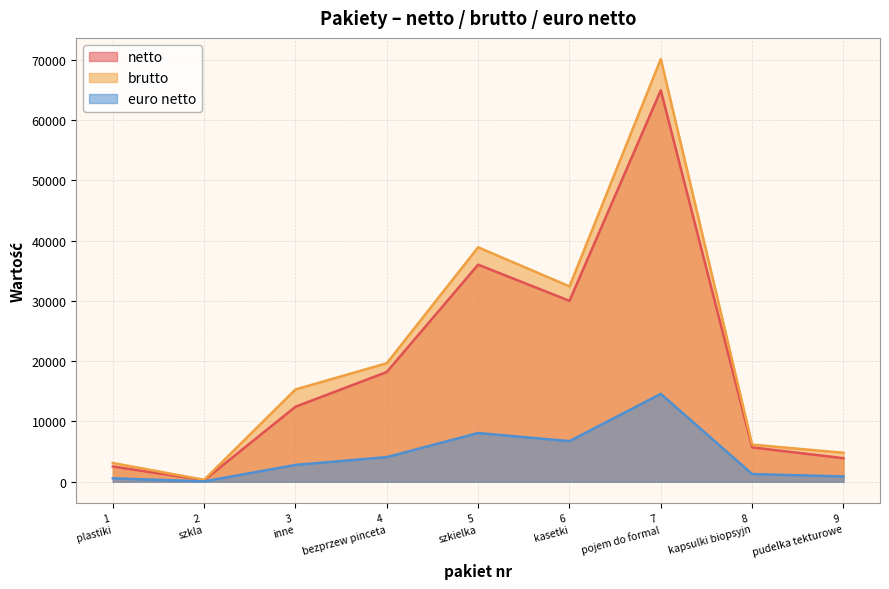

Which series has the largest range (max minus min)?

brutto